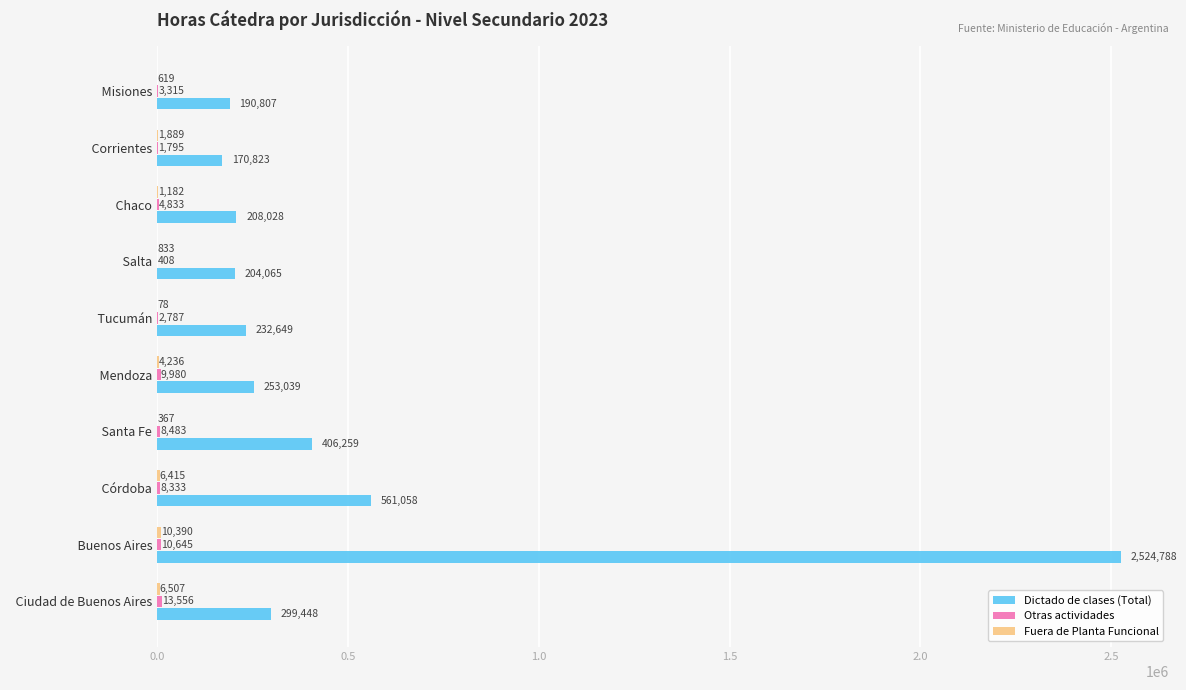

What is the maximum value shown in the chart?

2524788.0